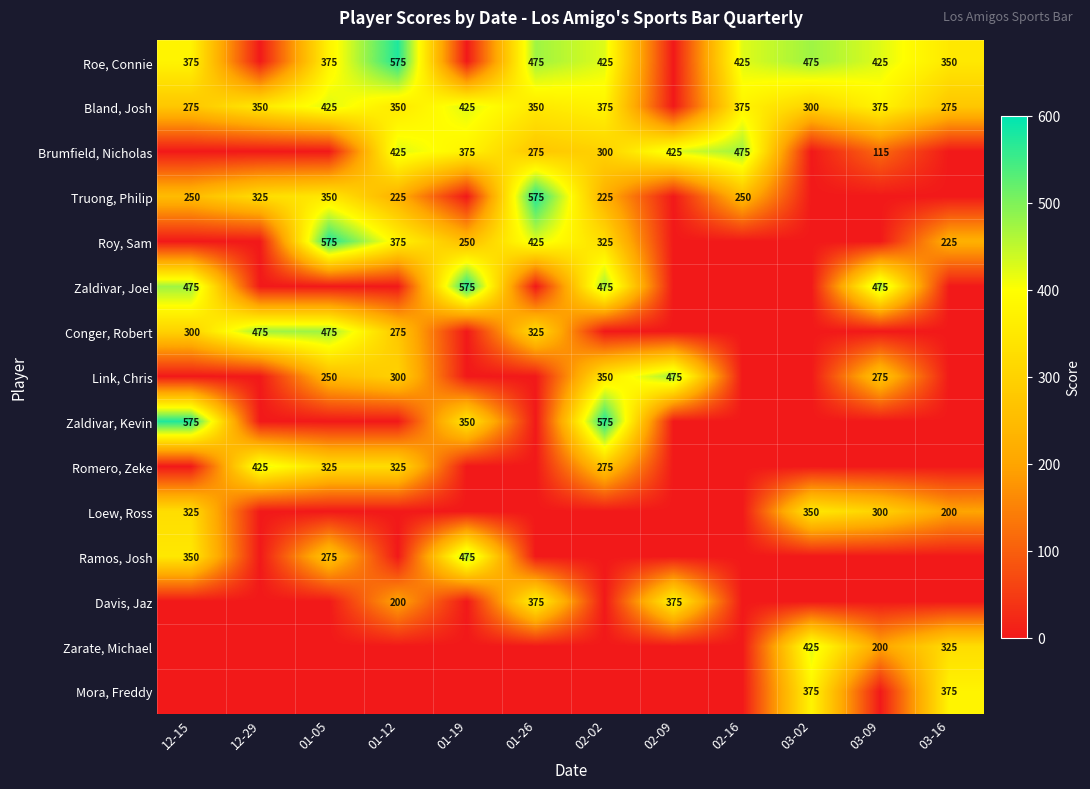

Is it true that Conger, Robert equals 483 at 01-26?

False